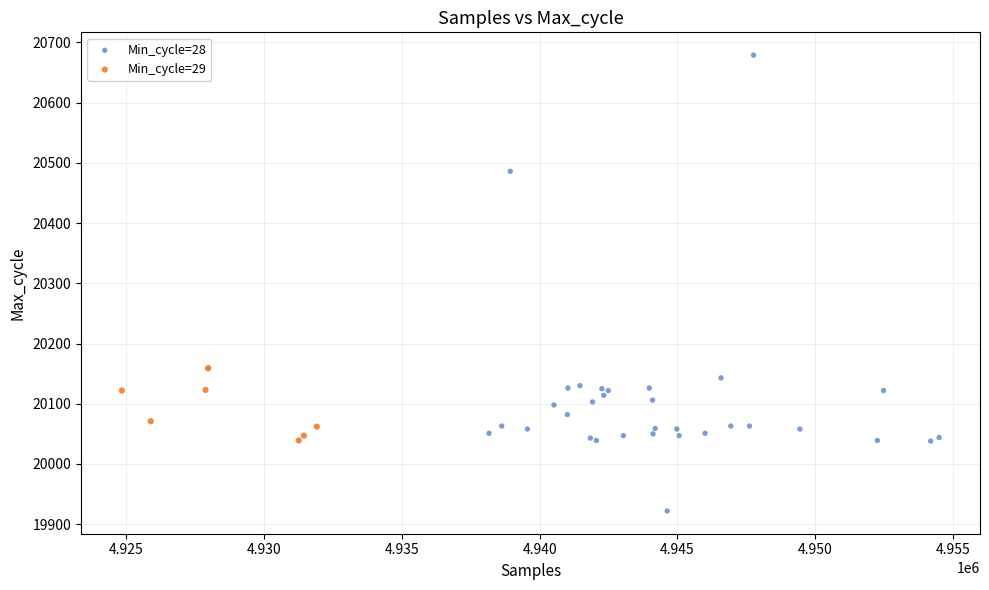

Which series contains the highest Y value?

Min_cycle=28